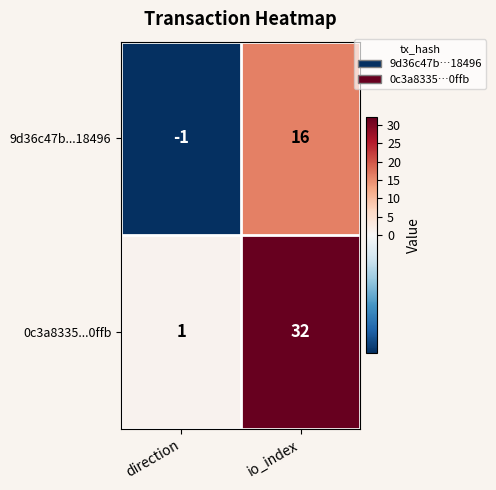

What is the greatest value displayed?

32